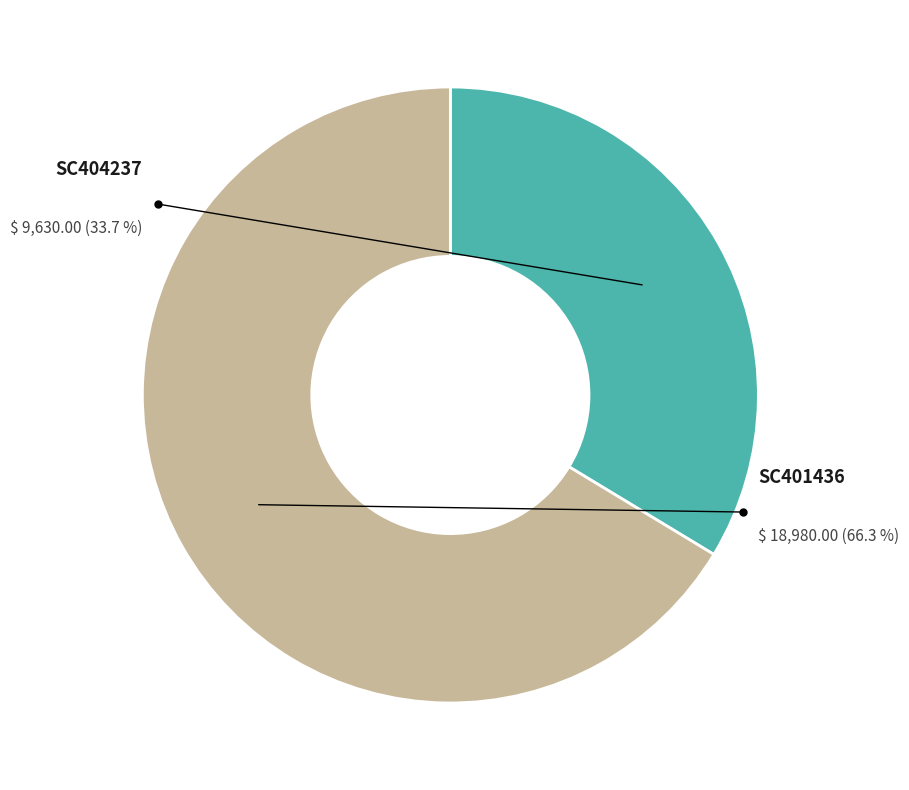

What percentage is NOT represented by SC401436?

33.7%